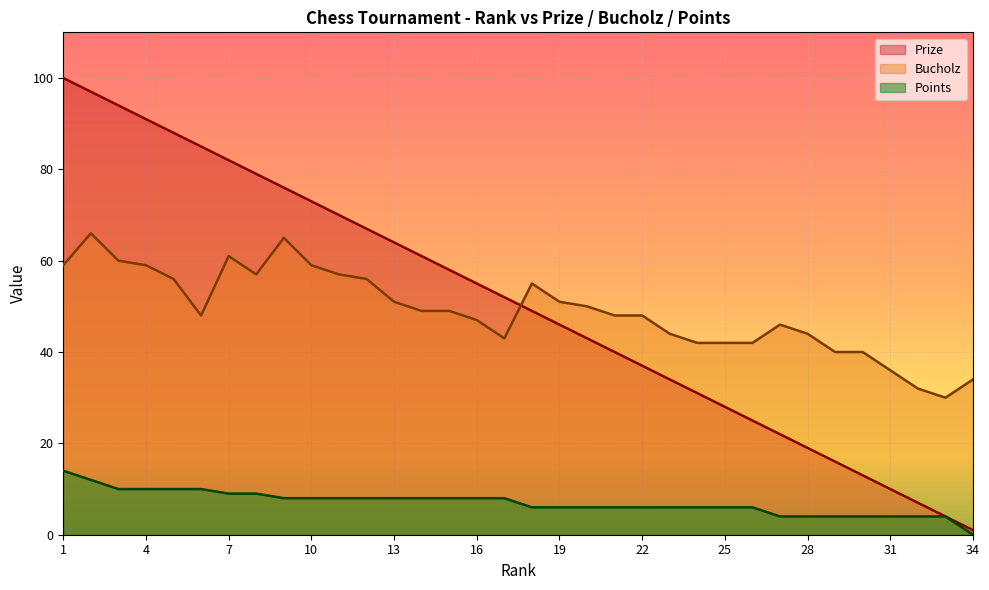

What is the average value of the Points series?

7